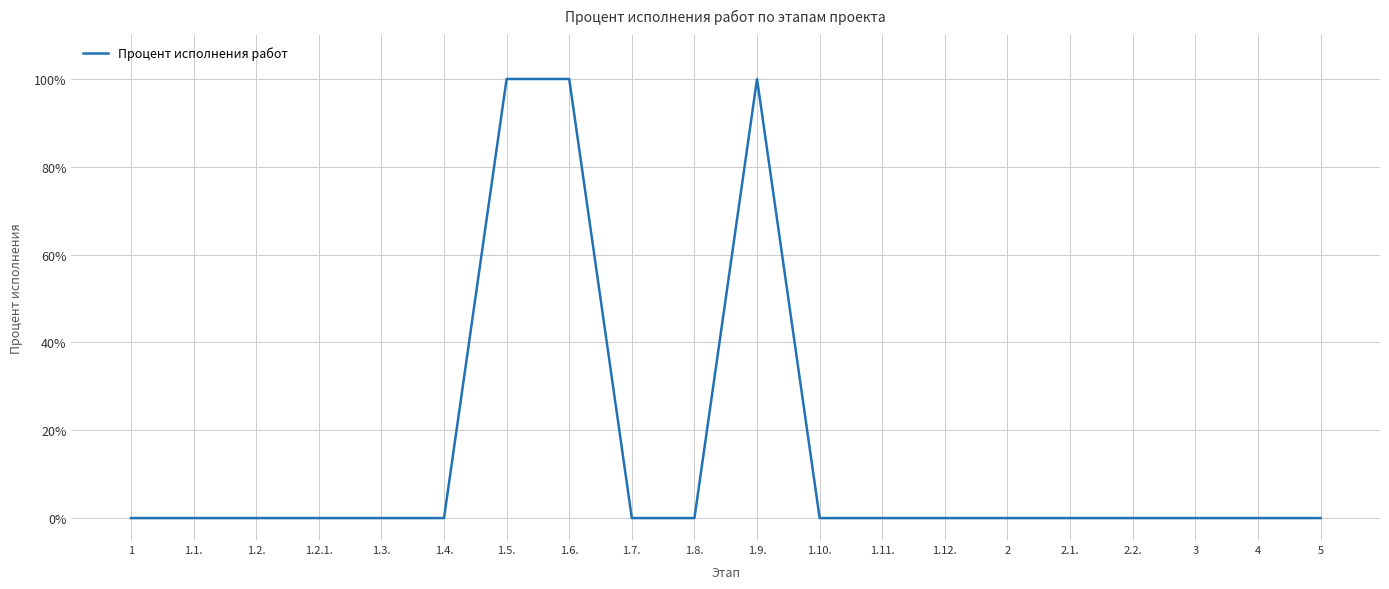

What is the change in value from 1.5. to 2?

-100